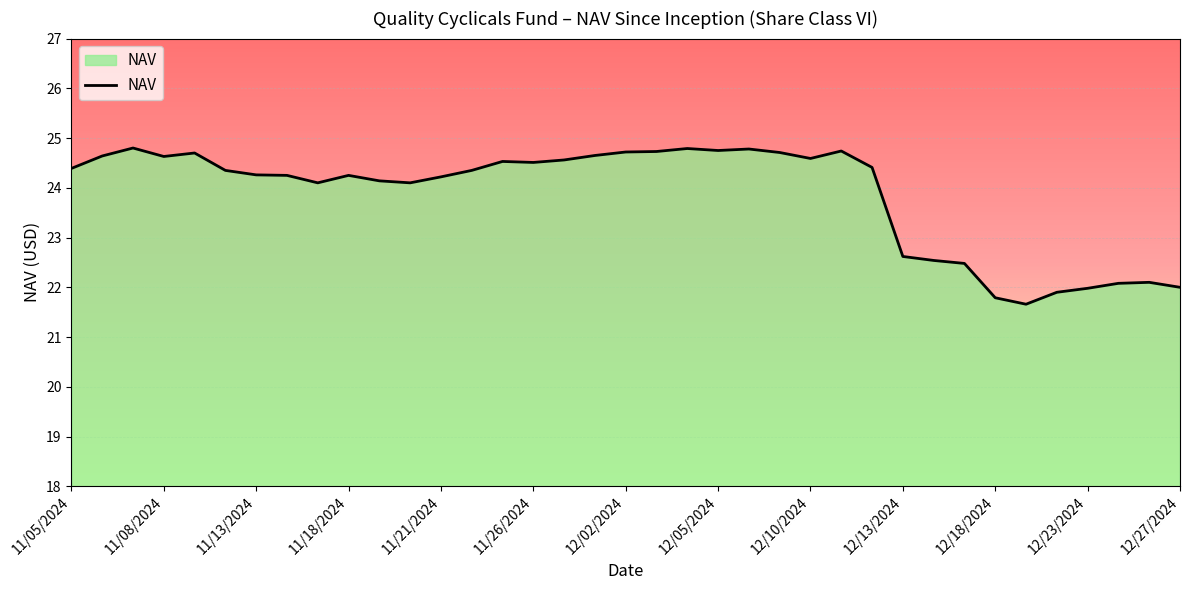

What is the difference between the maximum and minimum values?

3.1